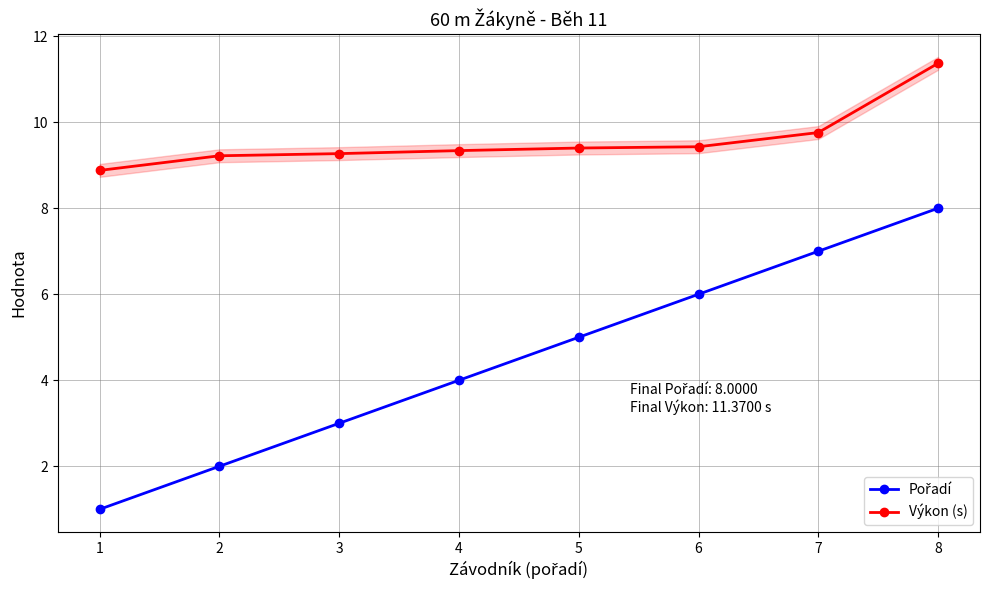

What is the spread (max minus min) of values at 2?

7.2